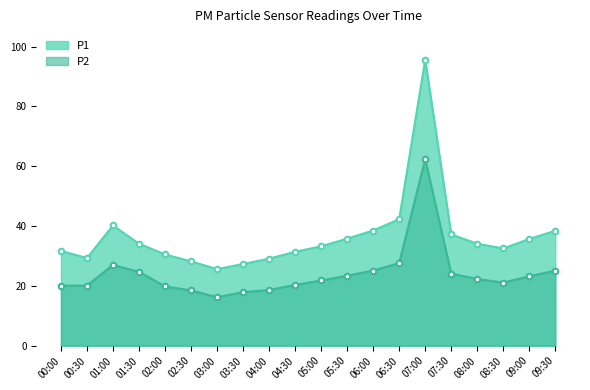

Reading left to right, extract all data points from this chart.

P1: 00:00=31.7	00:30=29.3	01:00=40.2	01:30=34.1	02:00=30.5	02:30=28.2	03:00=25.6	03:30=27.3	04:00=29.1	04:30=31.4	05:00=33.2	05:30=35.8	06:00=38.5	06:30=42.3	07:00=95.6	07:30=37.2	08:00=34.1	08:30=32.5	09:00=35.7	09:30=38.4
P2: 00:00=20.1	00:30=20.1	01:00=27.0	01:30=24.7	02:00=19.8	02:30=18.5	03:00=16.2	03:30=17.9	04:00=18.6	04:30=20.3	05:00=21.8	05:30=23.4	06:00=25.1	06:30=27.6	07:00=62.4	07:30=24.1	08:00=22.3	08:30=21.1	09:00=23.2	09:30=25.1